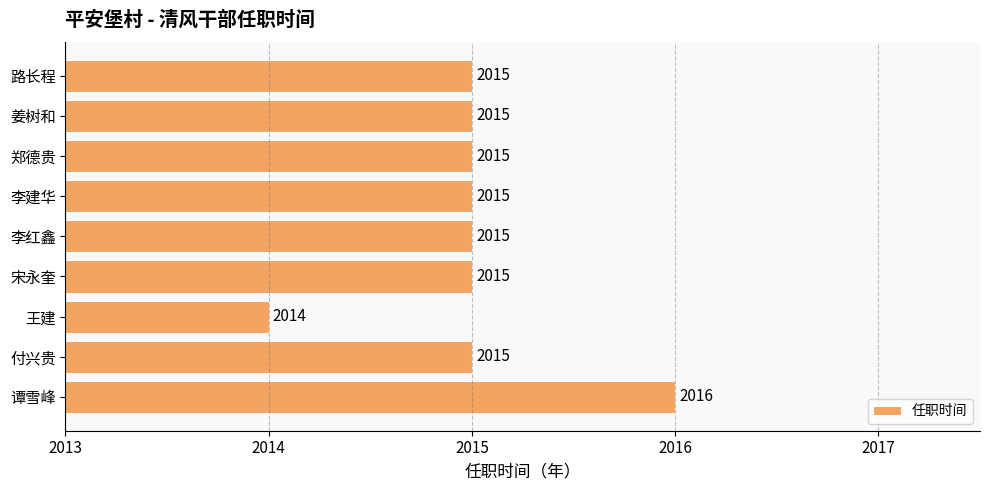

What is the sum of the values at 路长程 and 王建?

4029